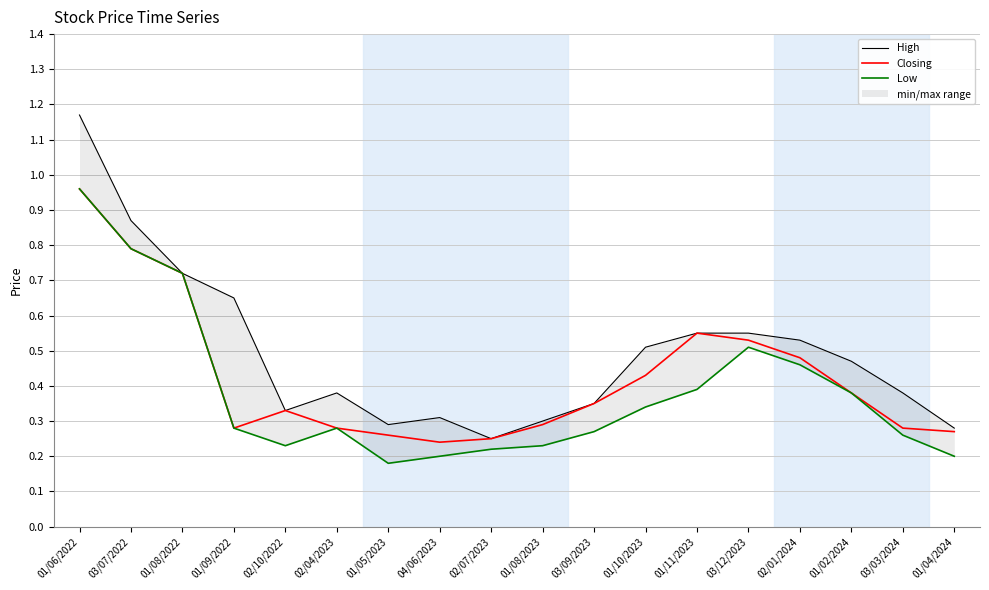

What is the minimum value for Low?

0.2